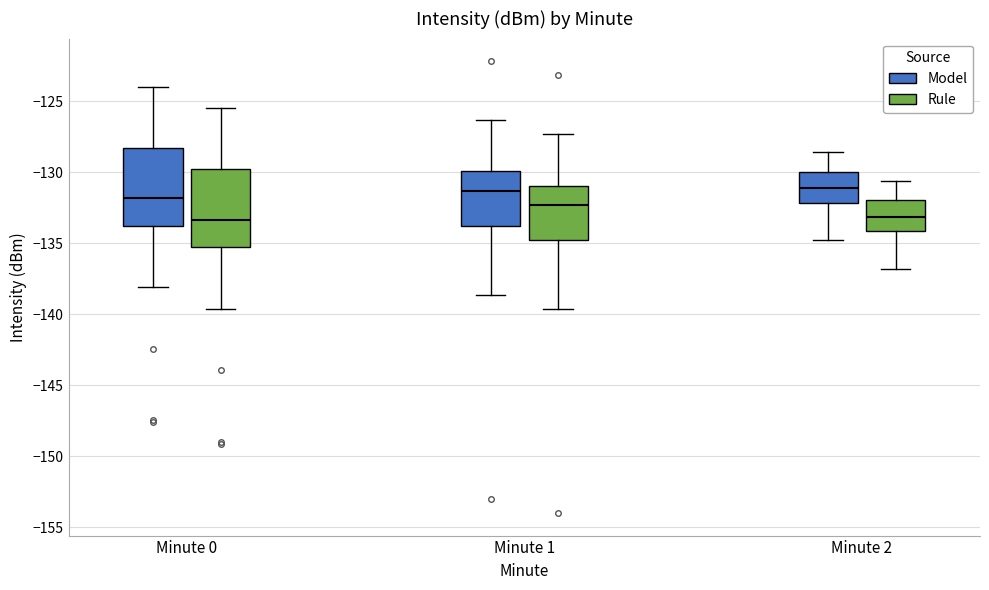

Where does the median line of the box for Minute 0 (Rule) sit on the y-axis? The values are not printed on the chart, so give them approximately, as read against the axis.

-133.5